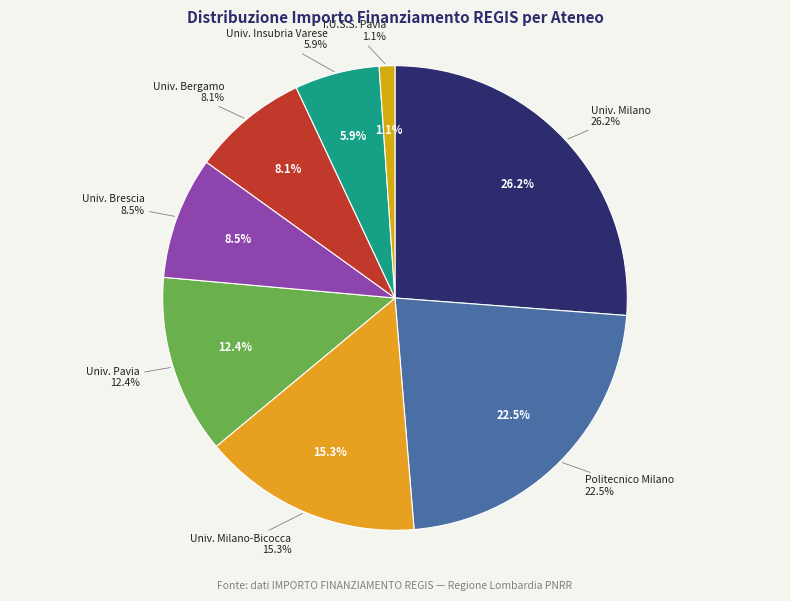

What percentage is the UNIVERSITA DEGLI STUDI DI MILANO-BICOCCA slice, to the nearest percent?

15%